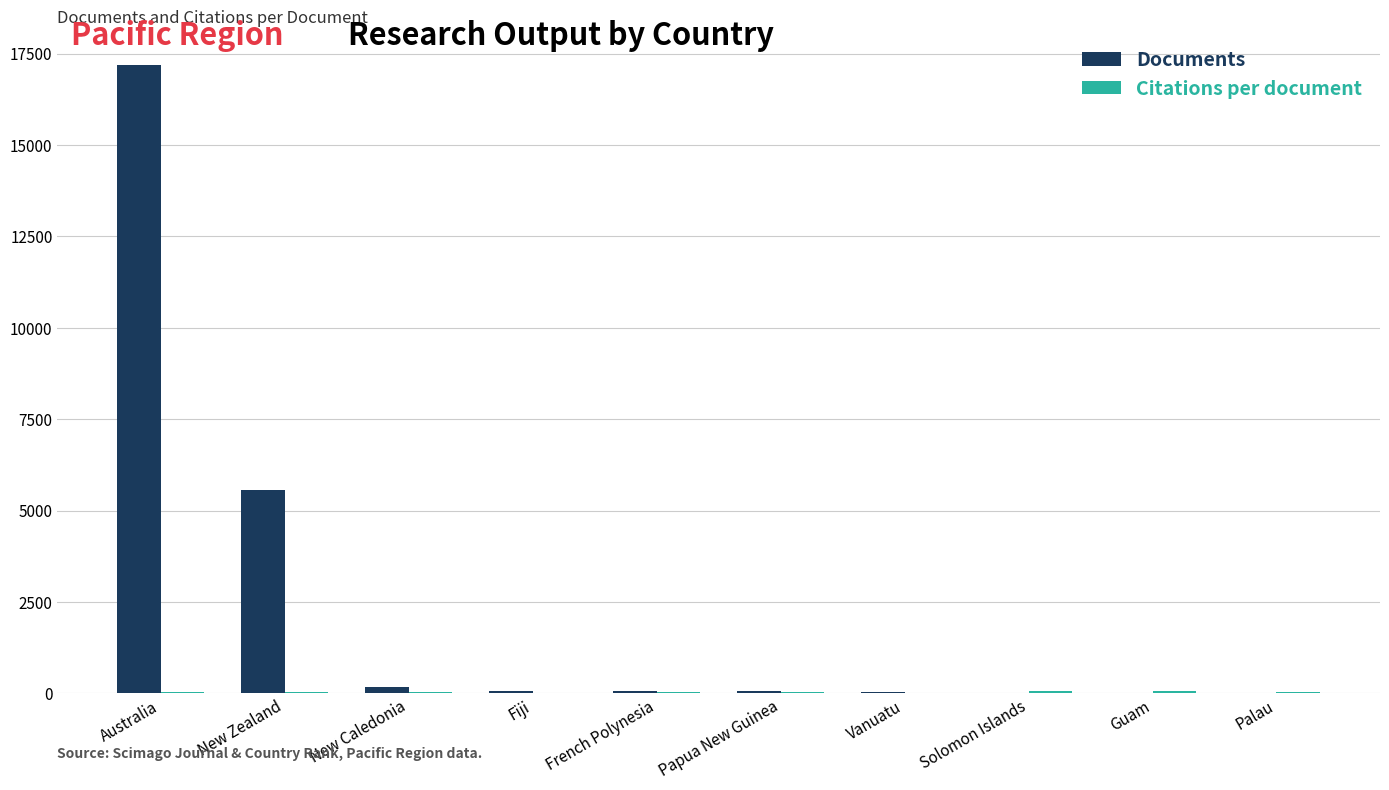

At which category is the sum across all series the highest?

Australia